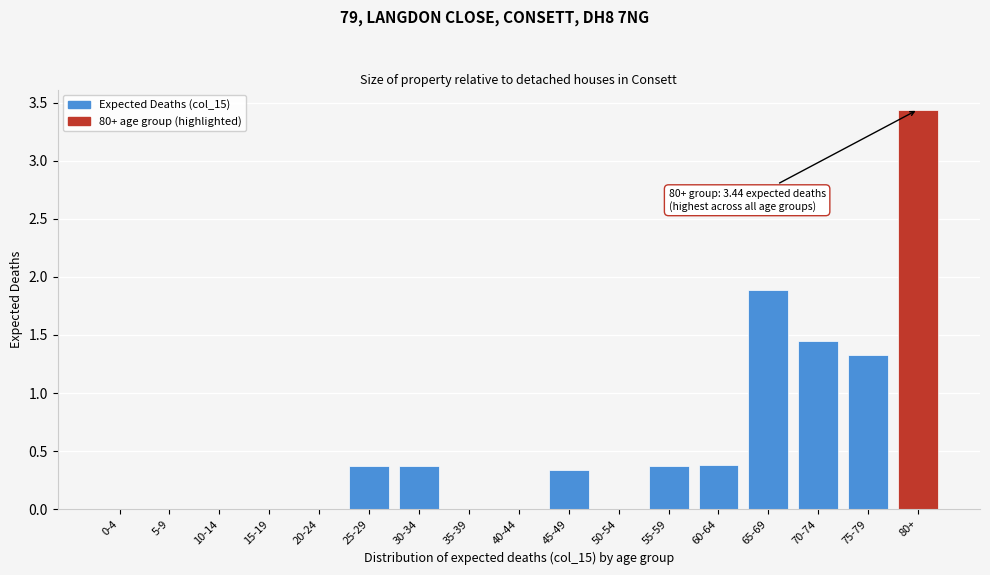

What is the sum of all values?

9.9